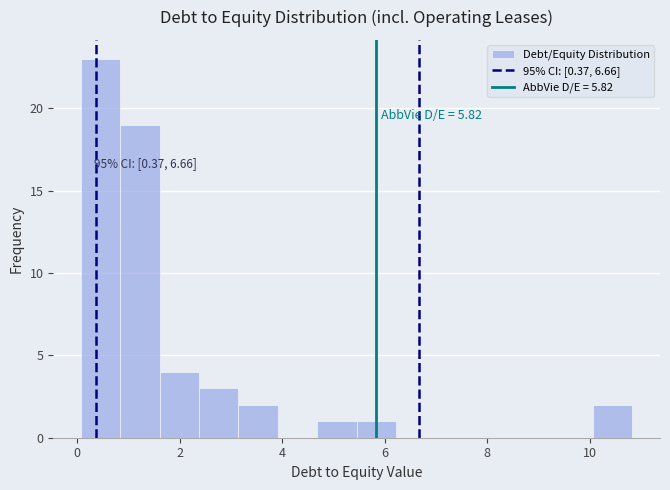

Around what value on the x-axis is the tallest bar? Give the approximate position of its centre, as read against the axis.

0.4